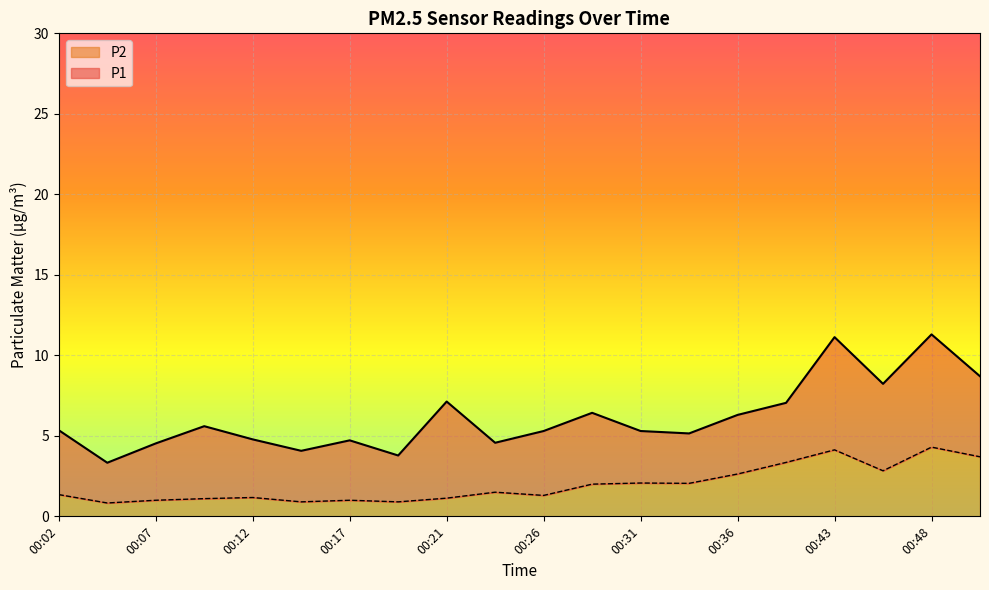

Reading left to right, transcribe all the data shown in this chart.

P1: 5.3	3.3	4.5	5.6	4.8	4.1	4.7	3.8	7.1	4.6	5.3	6.4	5.3	5.2	6.3	7.0	11.1	8.2	11.3	8.7
P2: 1.4	0.8	1.0	1.1	1.2	0.9	1.0	0.9	1.1	1.5	1.3	2.0	2.1	2.0	2.6	3.4	4.1	2.8	4.3	3.7